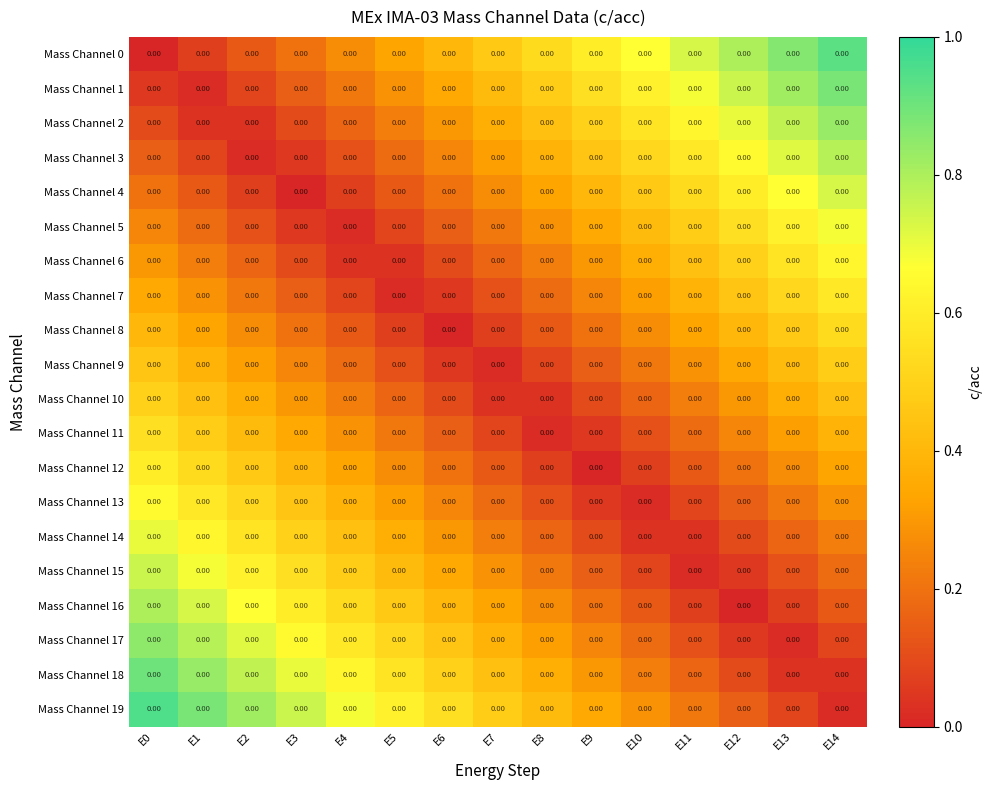

Reading left to right, list all the values displayed in this chart.

Mass Channel 0: E0=0.0	E1=0.0	E2=0.0	E3=0.0	E4=0.0	E5=0.0	E6=0.0	E7=0.0	E8=0.0	E9=0.0	E10=0.0	E11=0.0	E12=0.0	E13=0.0	E14=0.0
Mass Channel 1: E0=0.0	E1=0.0	E2=0.0	E3=0.0	E4=0.0	E5=0.0	E6=0.0	E7=0.0	E8=0.0	E9=0.0	E10=0.0	E11=0.0	E12=0.0	E13=0.0	E14=0.0
Mass Channel 2: E0=0.0	E1=0.0	E2=0.0	E3=0.0	E4=0.0	E5=0.0	E6=0.0	E7=0.0	E8=0.0	E9=0.0	E10=0.0	E11=0.0	E12=0.0	E13=0.0	E14=0.0
Mass Channel 3: E0=0.0	E1=0.0	E2=0.0	E3=0.0	E4=0.0	E5=0.0	E6=0.0	E7=0.0	E8=0.0	E9=0.0	E10=0.0	E11=0.0	E12=0.0	E13=0.0	E14=0.0
Mass Channel 4: E0=0.0	E1=0.0	E2=0.0	E3=0.0	E4=0.0	E5=0.0	E6=0.0	E7=0.0	E8=0.0	E9=0.0	E10=0.0	E11=0.0	E12=0.0	E13=0.0	E14=0.0
Mass Channel 5: E0=0.0	E1=0.0	E2=0.0	E3=0.0	E4=0.0	E5=0.0	E6=0.0	E7=0.0	E8=0.0	E9=0.0	E10=0.0	E11=0.0	E12=0.0	E13=0.0	E14=0.0
Mass Channel 6: E0=0.0	E1=0.0	E2=0.0	E3=0.0	E4=0.0	E5=0.0	E6=0.0	E7=0.0	E8=0.0	E9=0.0	E10=0.0	E11=0.0	E12=0.0	E13=0.0	E14=0.0
Mass Channel 7: E0=0.0	E1=0.0	E2=0.0	E3=0.0	E4=0.0	E5=0.0	E6=0.0	E7=0.0	E8=0.0	E9=0.0	E10=0.0	E11=0.0	E12=0.0	E13=0.0	E14=0.0
Mass Channel 8: E0=0.0	E1=0.0	E2=0.0	E3=0.0	E4=0.0	E5=0.0	E6=0.0	E7=0.0	E8=0.0	E9=0.0	E10=0.0	E11=0.0	E12=0.0	E13=0.0	E14=0.0
Mass Channel 9: E0=0.0	E1=0.0	E2=0.0	E3=0.0	E4=0.0	E5=0.0	E6=0.0	E7=0.0	E8=0.0	E9=0.0	E10=0.0	E11=0.0	E12=0.0	E13=0.0	E14=0.0
Mass Channel 10: E0=0.0	E1=0.0	E2=0.0	E3=0.0	E4=0.0	E5=0.0	E6=0.0	E7=0.0	E8=0.0	E9=0.0	E10=0.0	E11=0.0	E12=0.0	E13=0.0	E14=0.0
Mass Channel 11: E0=0.0	E1=0.0	E2=0.0	E3=0.0	E4=0.0	E5=0.0	E6=0.0	E7=0.0	E8=0.0	E9=0.0	E10=0.0	E11=0.0	E12=0.0	E13=0.0	E14=0.0
Mass Channel 12: E0=0.0	E1=0.0	E2=0.0	E3=0.0	E4=0.0	E5=0.0	E6=0.0	E7=0.0	E8=0.0	E9=0.0	E10=0.0	E11=0.0	E12=0.0	E13=0.0	E14=0.0
Mass Channel 13: E0=0.0	E1=0.0	E2=0.0	E3=0.0	E4=0.0	E5=0.0	E6=0.0	E7=0.0	E8=0.0	E9=0.0	E10=0.0	E11=0.0	E12=0.0	E13=0.0	E14=0.0
Mass Channel 14: E0=0.0	E1=0.0	E2=0.0	E3=0.0	E4=0.0	E5=0.0	E6=0.0	E7=0.0	E8=0.0	E9=0.0	E10=0.0	E11=0.0	E12=0.0	E13=0.0	E14=0.0
Mass Channel 15: E0=0.0	E1=0.0	E2=0.0	E3=0.0	E4=0.0	E5=0.0	E6=0.0	E7=0.0	E8=0.0	E9=0.0	E10=0.0	E11=0.0	E12=0.0	E13=0.0	E14=0.0
Mass Channel 16: E0=0.0	E1=0.0	E2=0.0	E3=0.0	E4=0.0	E5=0.0	E6=0.0	E7=0.0	E8=0.0	E9=0.0	E10=0.0	E11=0.0	E12=0.0	E13=0.0	E14=0.0
Mass Channel 17: E0=0.0	E1=0.0	E2=0.0	E3=0.0	E4=0.0	E5=0.0	E6=0.0	E7=0.0	E8=0.0	E9=0.0	E10=0.0	E11=0.0	E12=0.0	E13=0.0	E14=0.0
Mass Channel 18: E0=0.0	E1=0.0	E2=0.0	E3=0.0	E4=0.0	E5=0.0	E6=0.0	E7=0.0	E8=0.0	E9=0.0	E10=0.0	E11=0.0	E12=0.0	E13=0.0	E14=0.0
Mass Channel 19: E0=0.0	E1=0.0	E2=0.0	E3=0.0	E4=0.0	E5=0.0	E6=0.0	E7=0.0	E8=0.0	E9=0.0	E10=0.0	E11=0.0	E12=0.0	E13=0.0	E14=0.0